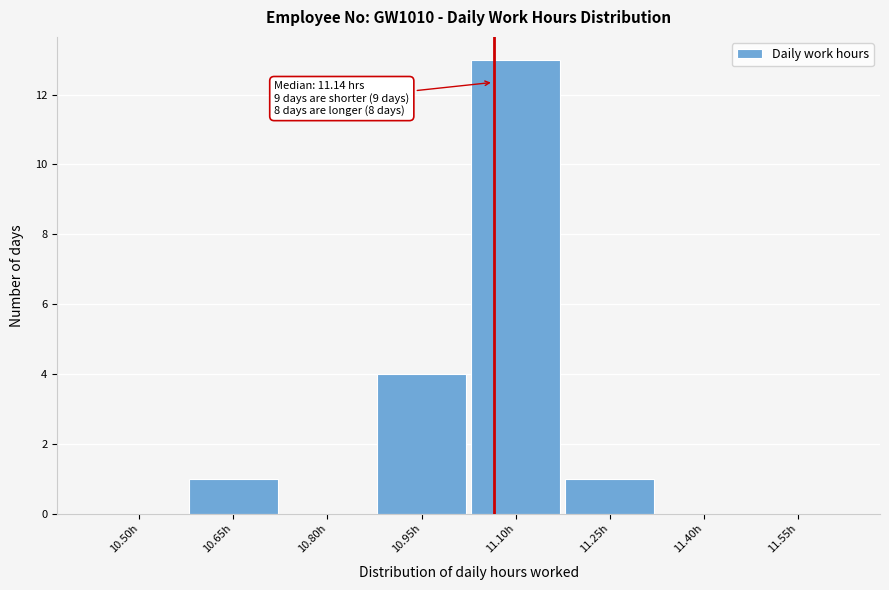

Reading left to right, what are all the values shown in this chart?

10.50h=0	10.65h=1	10.80h=0	10.95h=4	11.10h=13	11.25h=1	11.40h=0	11.55h=0